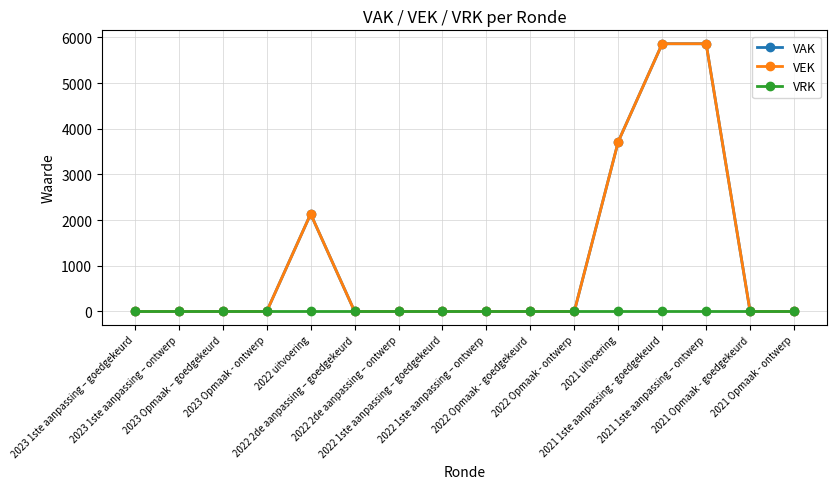

At which category is the sum across all series the highest?

2021 1ste aanpassing - goedgekeurd